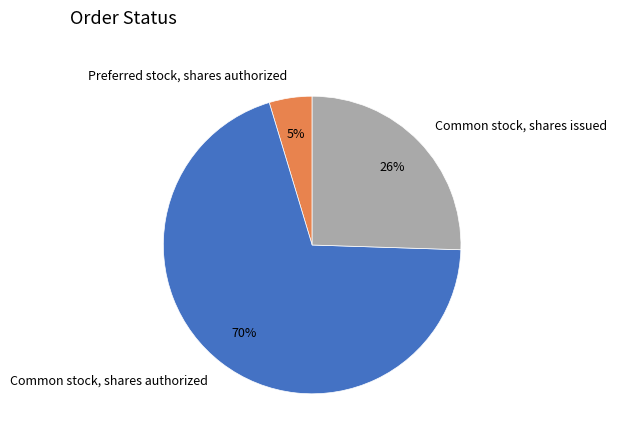

Between Common stock, shares issued and Common stock, shares authorized, which is larger?

Common stock, shares authorized